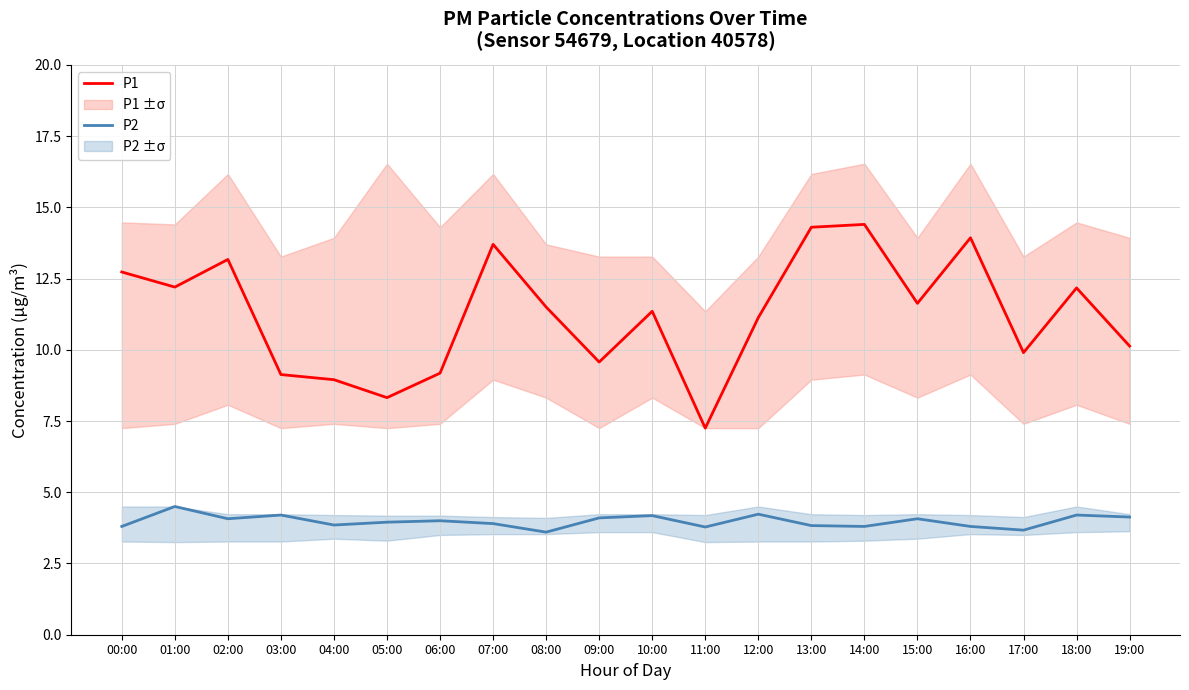

Rank the categories by P2 value from lowest to highest.

08:00, 17:00, 11:00, 00:00, 14:00, 16:00, 13:00, 04:00, 07:00, 05:00, 06:00, 02:00, 15:00, 09:00, 19:00, 10:00, 03:00, 18:00, 12:00, 01:00